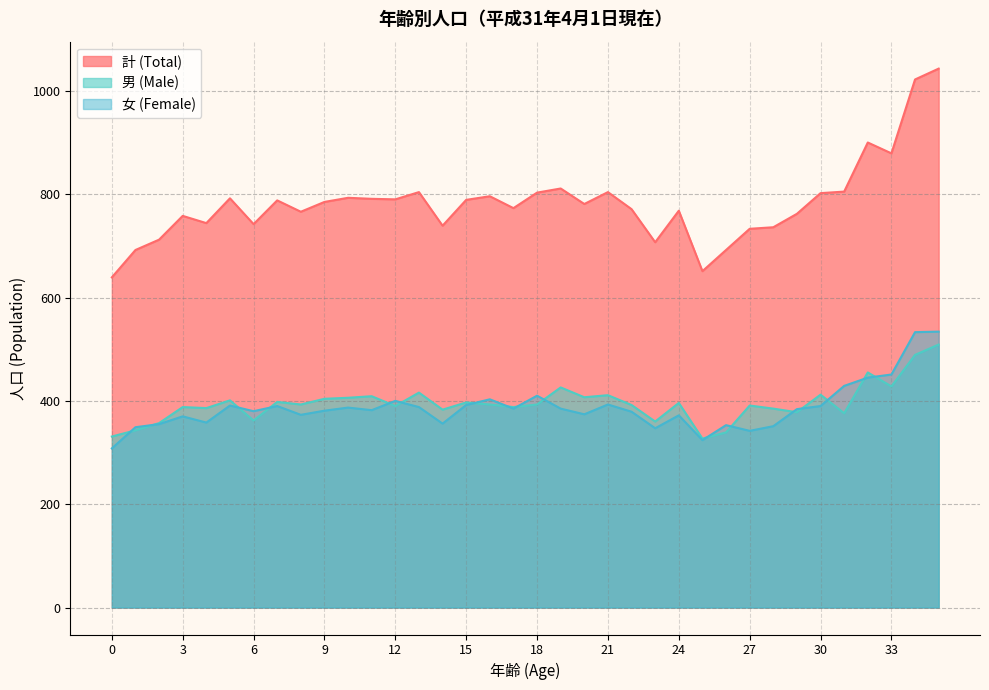

Is it true that 女 (Female) equals 445 at 32?

True